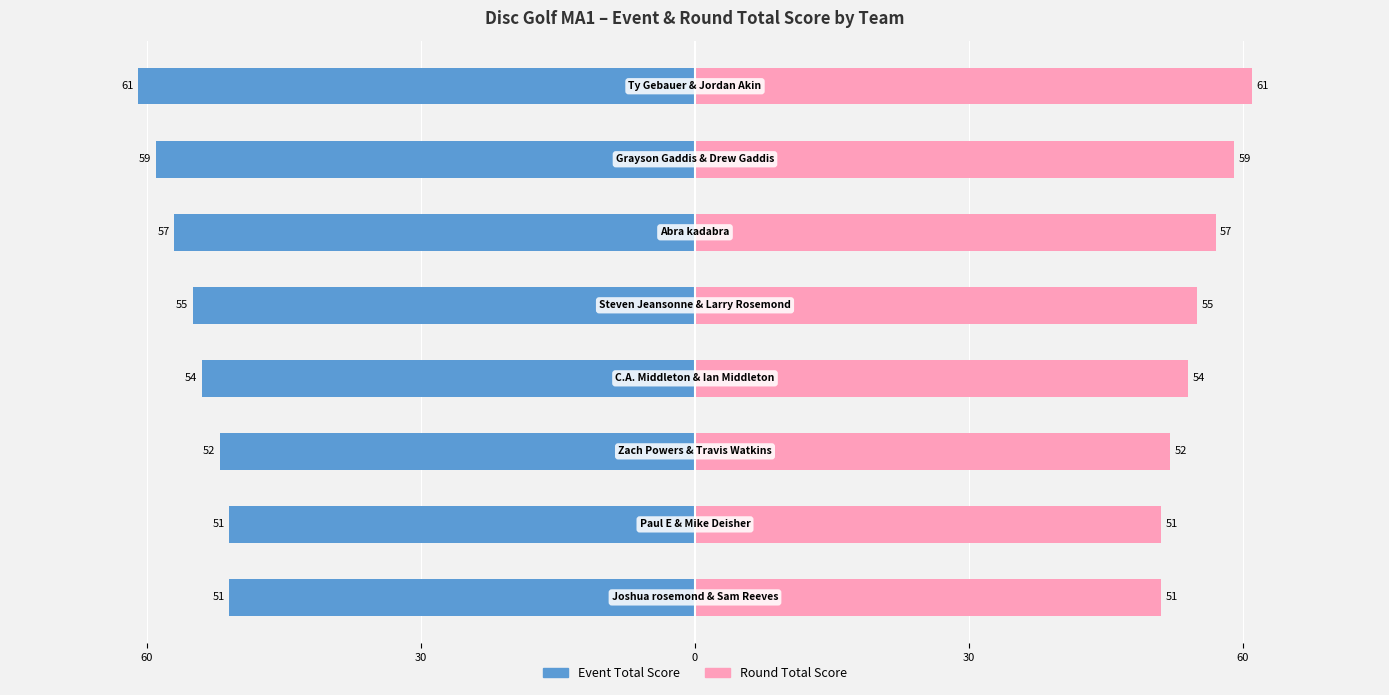

Rank the series by their average value, from lowest to highest.

Event Total Score, Round Total Score